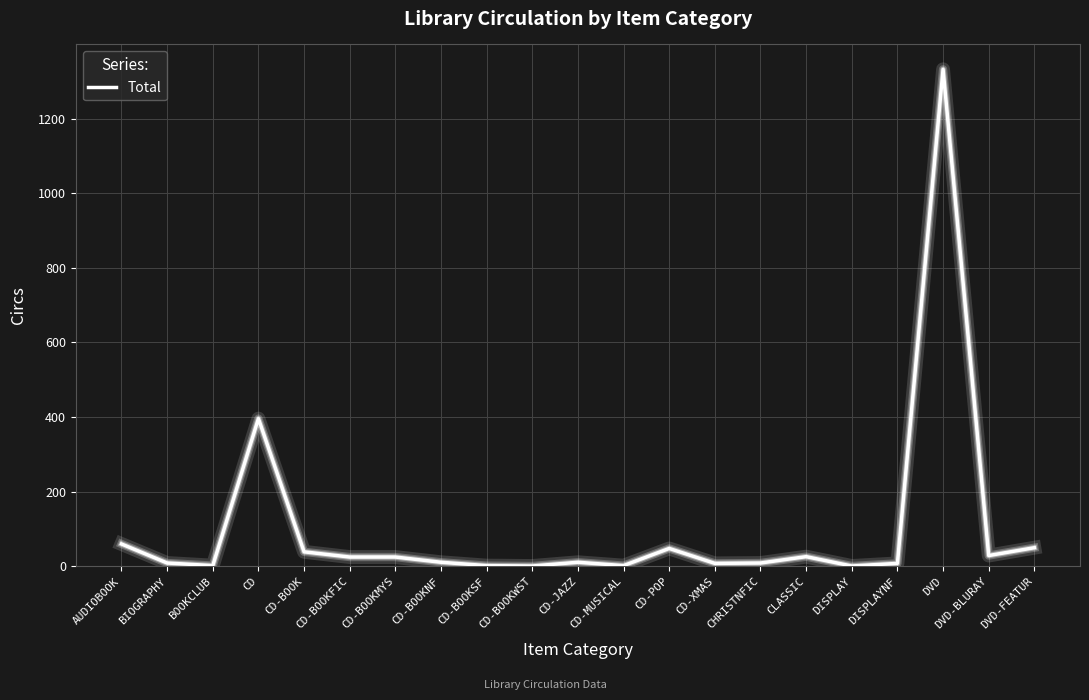

Is it true that the value at DISPLAYNF is 8?

True